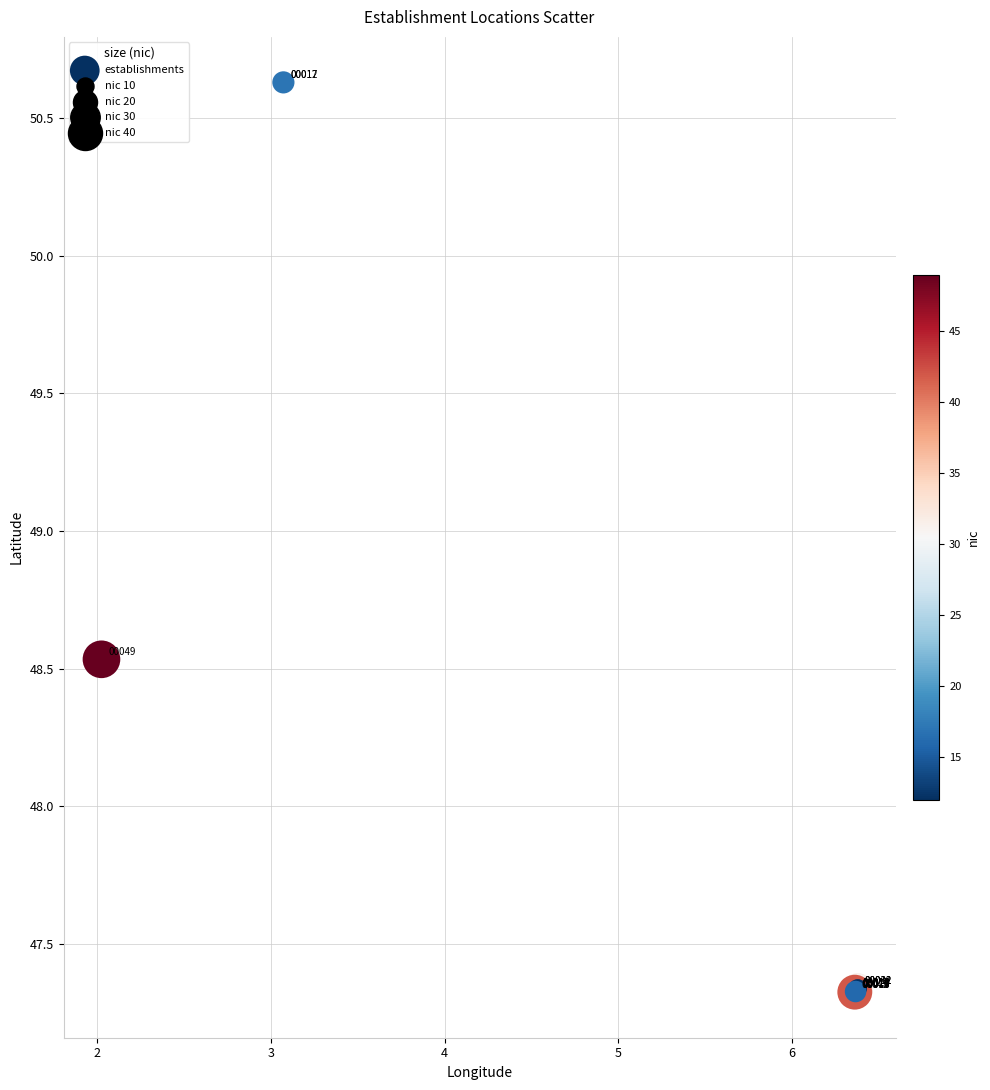

What Y value in the scatter plot is closest to 48?

48.5